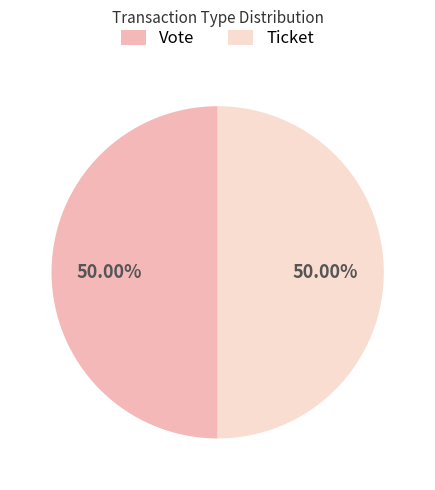

Combined, do Vote and Ticket account for over 50%?

Yes